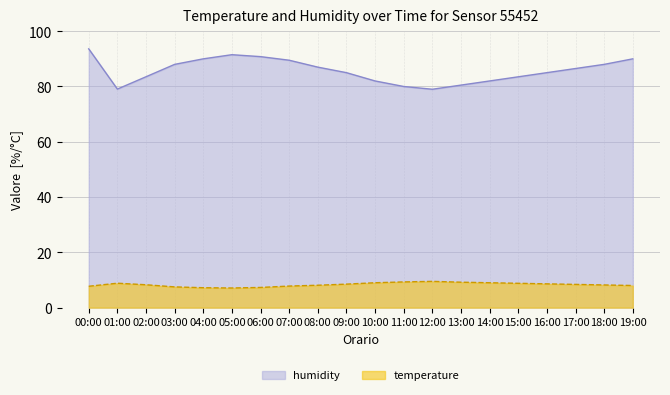

True or false: temperature and humidity intersect in this chart.

False